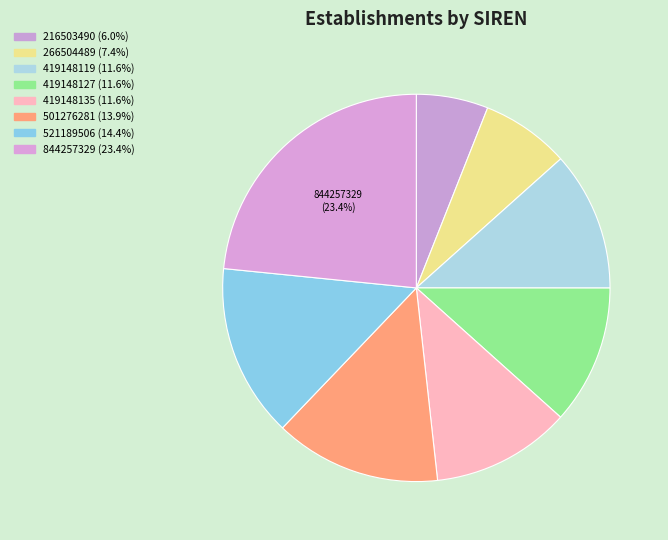

Count the number of slices in the pie.

8